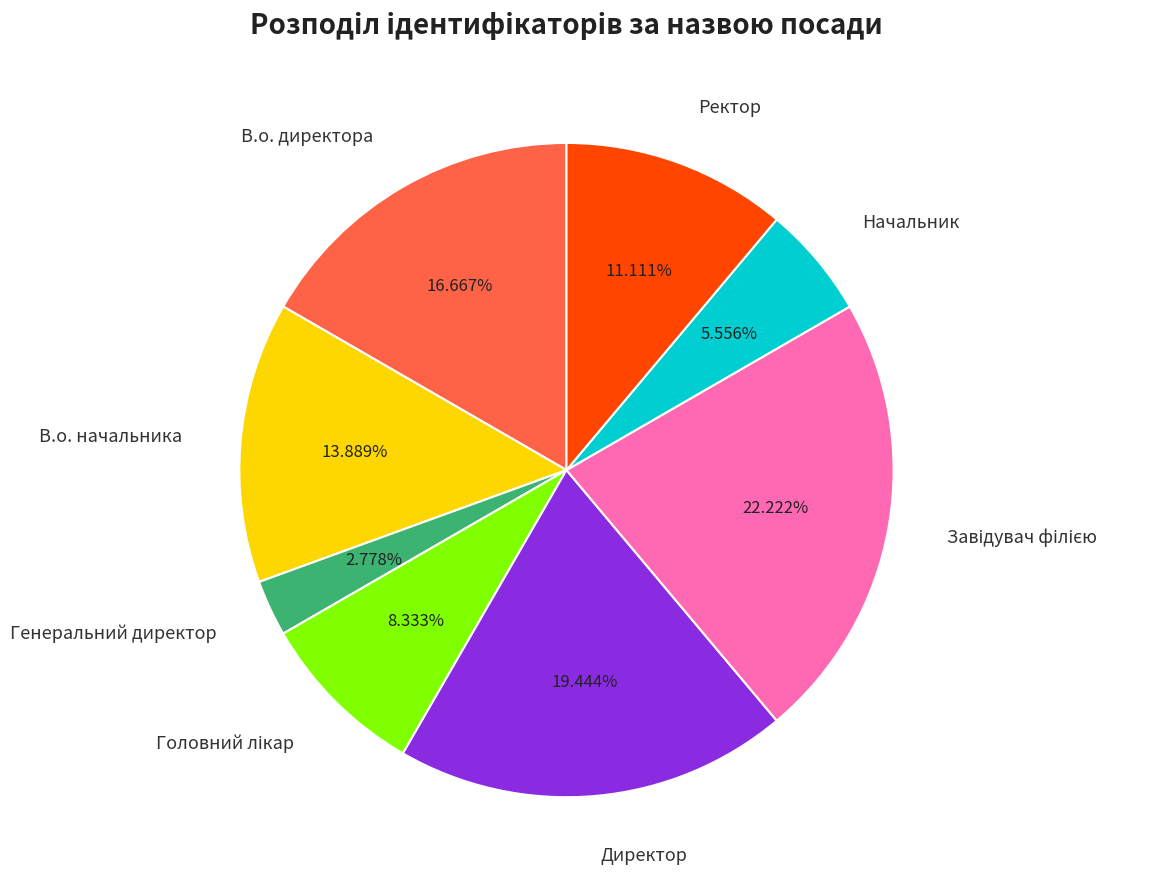

Which slice is the smallest?

Генеральний директор